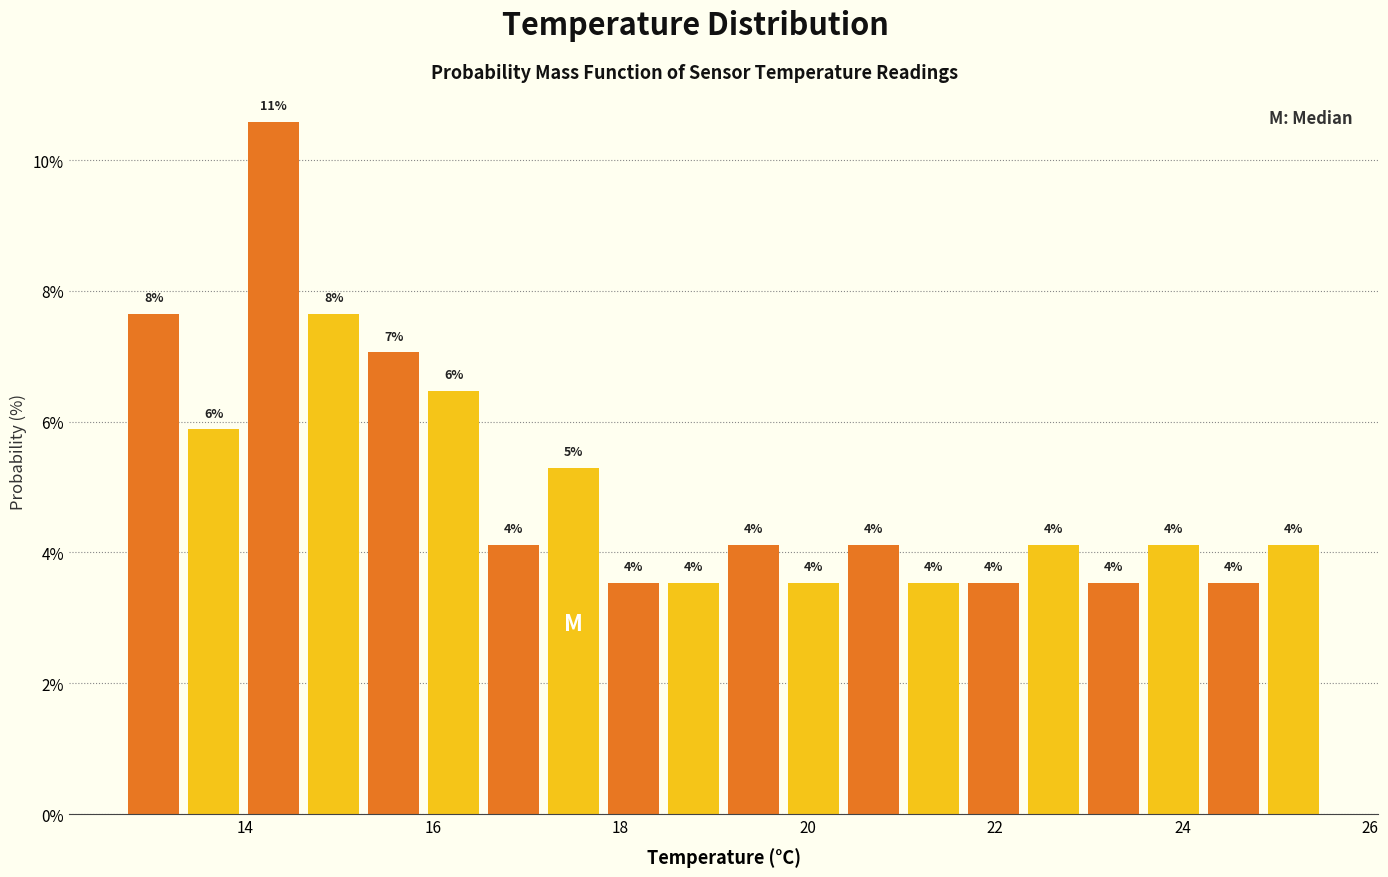

Around what value on the x-axis is the tallest bar? Give the approximate position of its centre, as read against the axis.

14.4